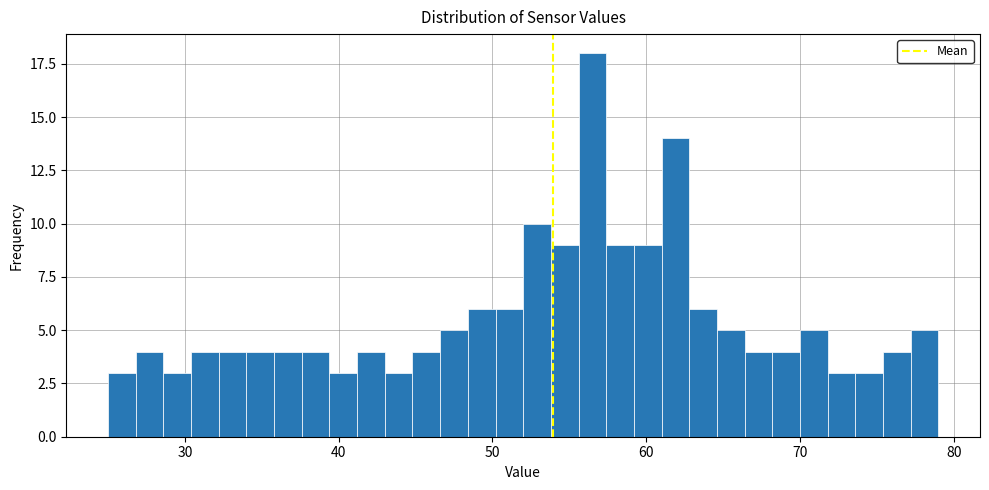

Read against the x-axis, roughly where is the centre of the tallest bar?

57